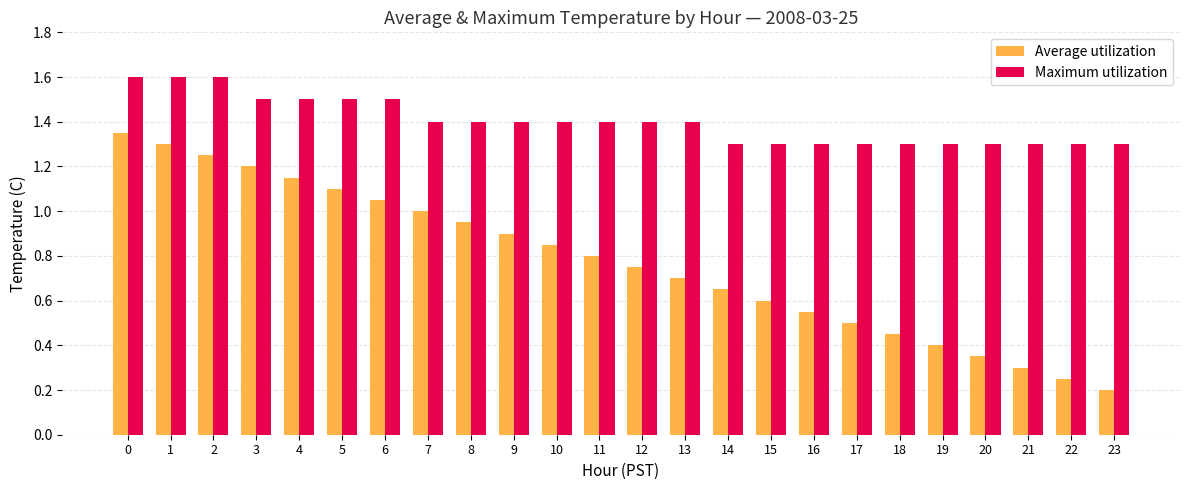

How many distinct data groups are displayed?

2